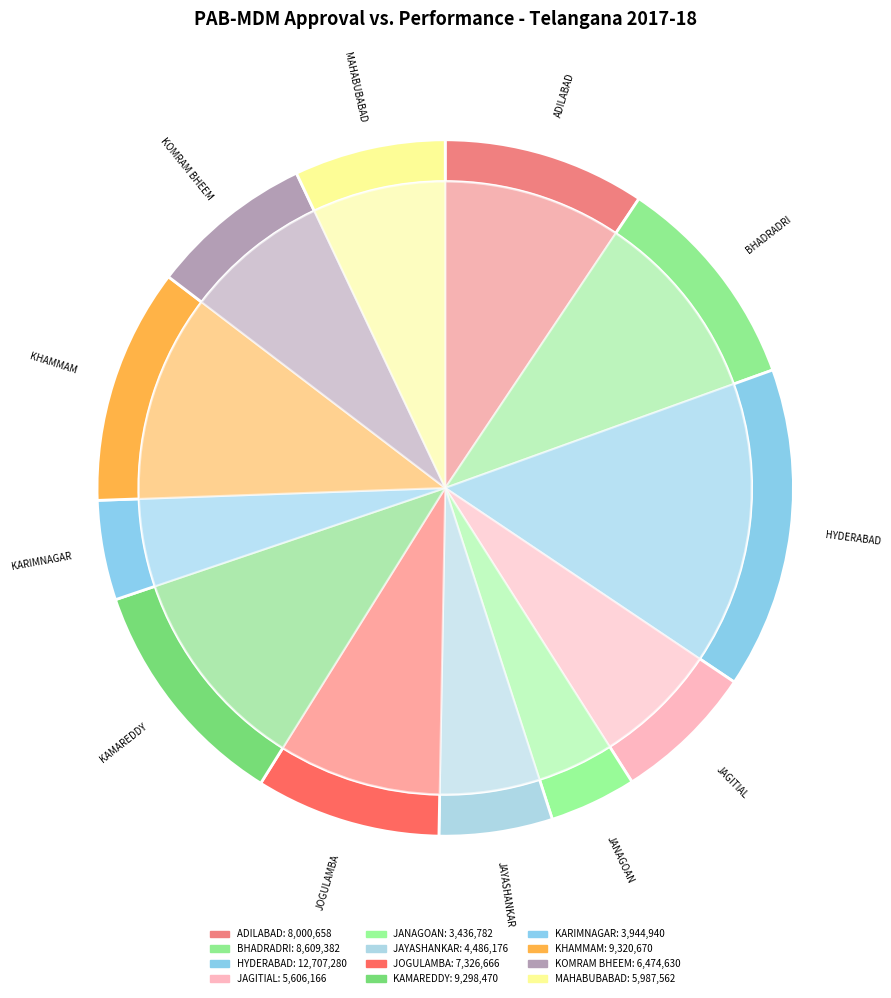

To the nearest percent, what is the difference between the KARIMNAGAR and ADILABAD slice percentages?

5%